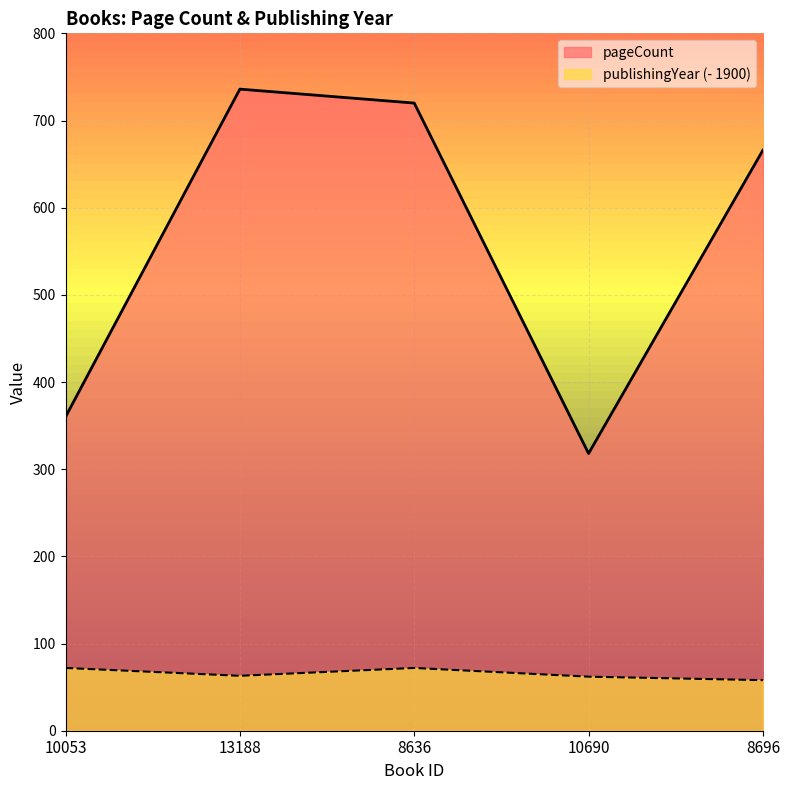

At which category does publishingYear reach its first local valley?

13188